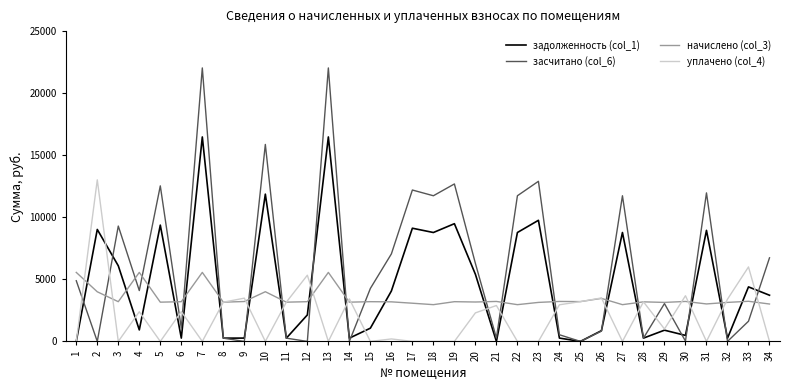

Between 2 and 26, which series saw the biggest shift?

уплачено (col_4)